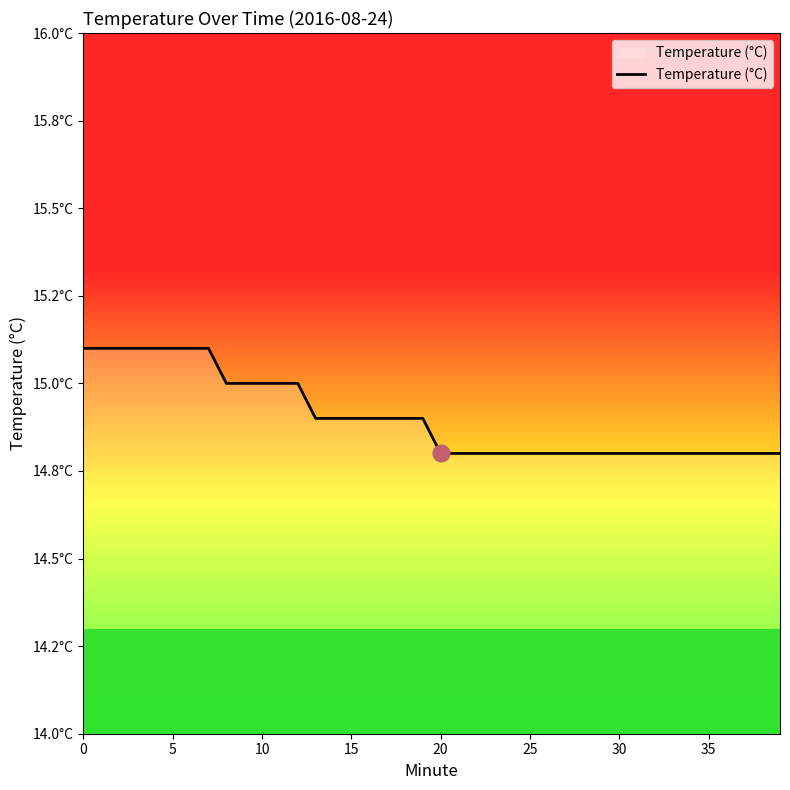

Is this an area chart (filled region under the line)?

Yes